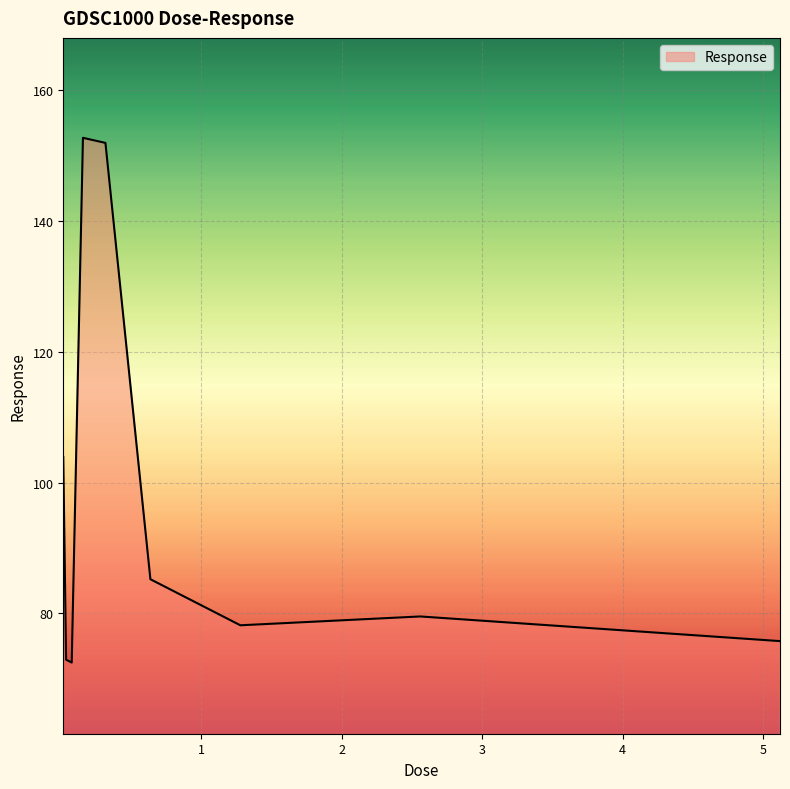

How many lines are shown in the chart?

1